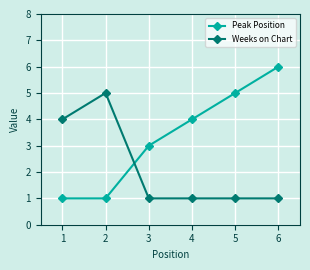

Is it true that Weeks on Chart equals 1 at 5?

True